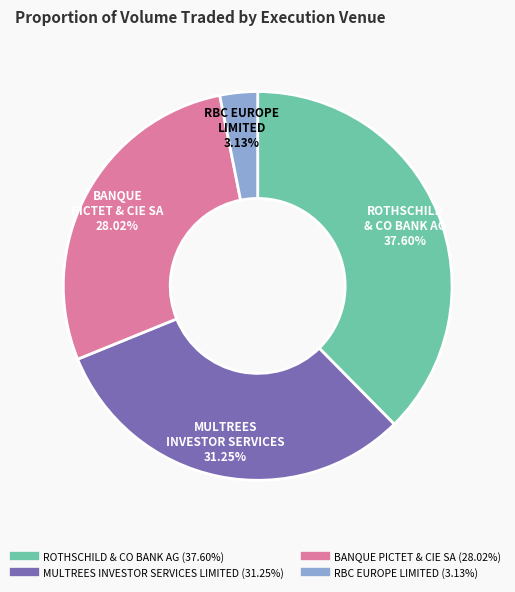

How many slices are in this pie chart?

4